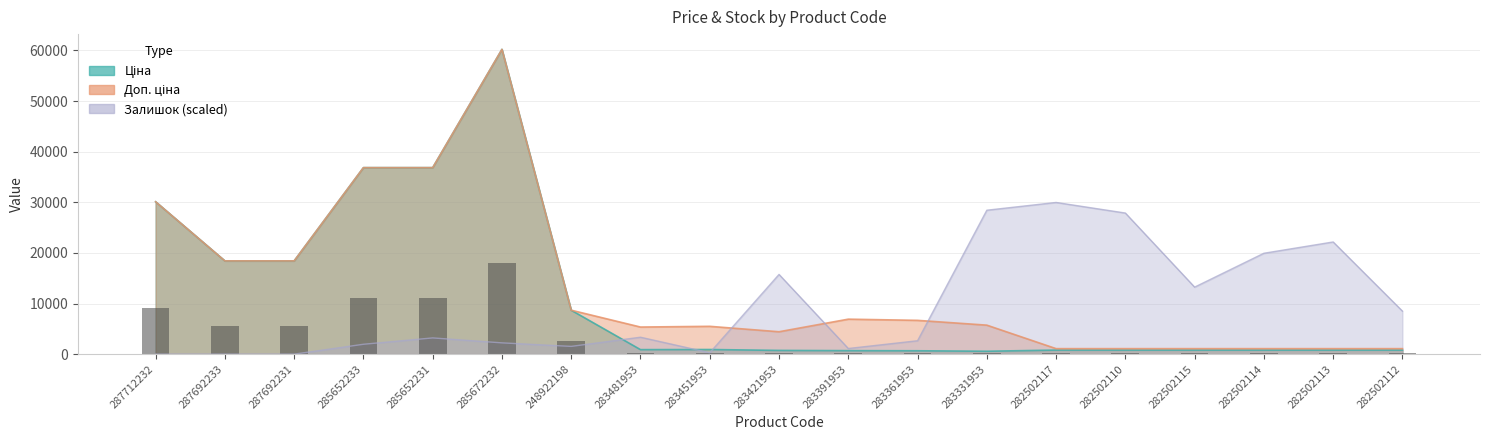

Reading left to right, what are all the values shown in this chart?

Ціна: 30102.8	18420.9	18420.9	36841.8	36841.8	60205.6	8679.5	892.2	915.8	737.2	691.0	667.4	572.7	802.1	802.1	802.1	802.1	802.1	802.1
Доп. ціна: 30102.8	18420.9	18420.9	36841.8	36841.8	60205.6	8679.5	5353.1	5495.0	4423.0	6910.3	6673.6	5727.0	1087.0	1087.0	1087.0	1087.0	1087.0	1087.0
Залишок: 0.0	0.0	0.0	1951.1	3205.4	2229.8	1533.0	3344.8	278.7	15748.2	1114.9	2647.9	28430.4	29963.4	27872.9	13239.7	19929.2	22159.0	8501.2